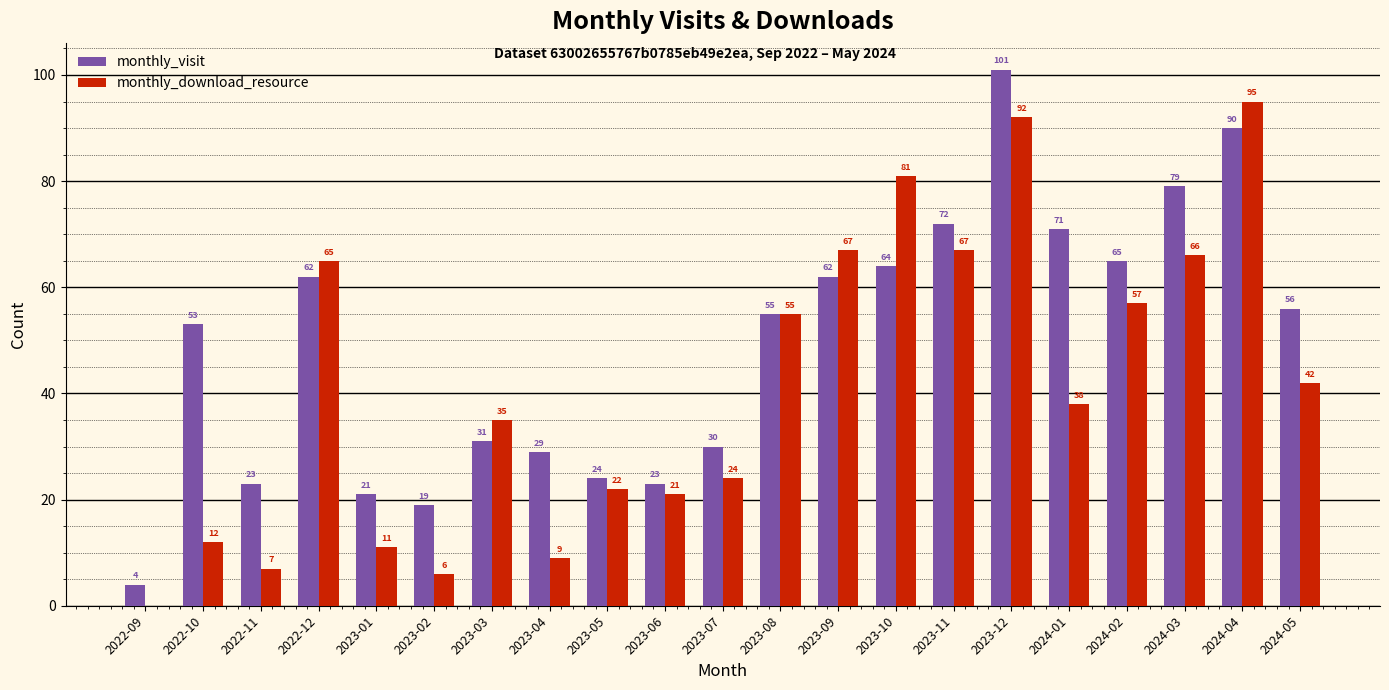

What are all the series names shown in the legend?

monthly_visit, monthly_download_resource